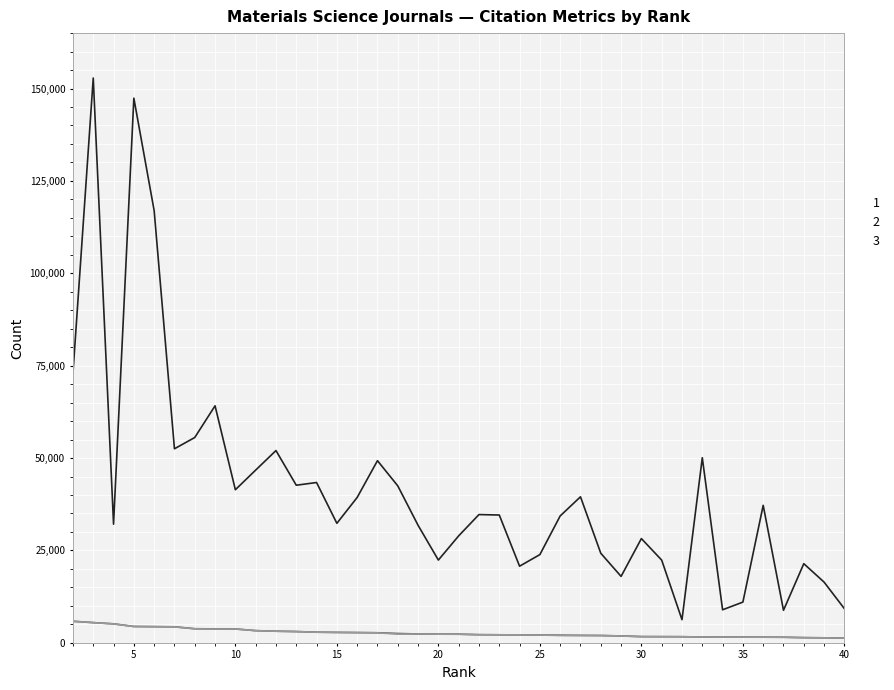

What is the greatest value displayed?

152842